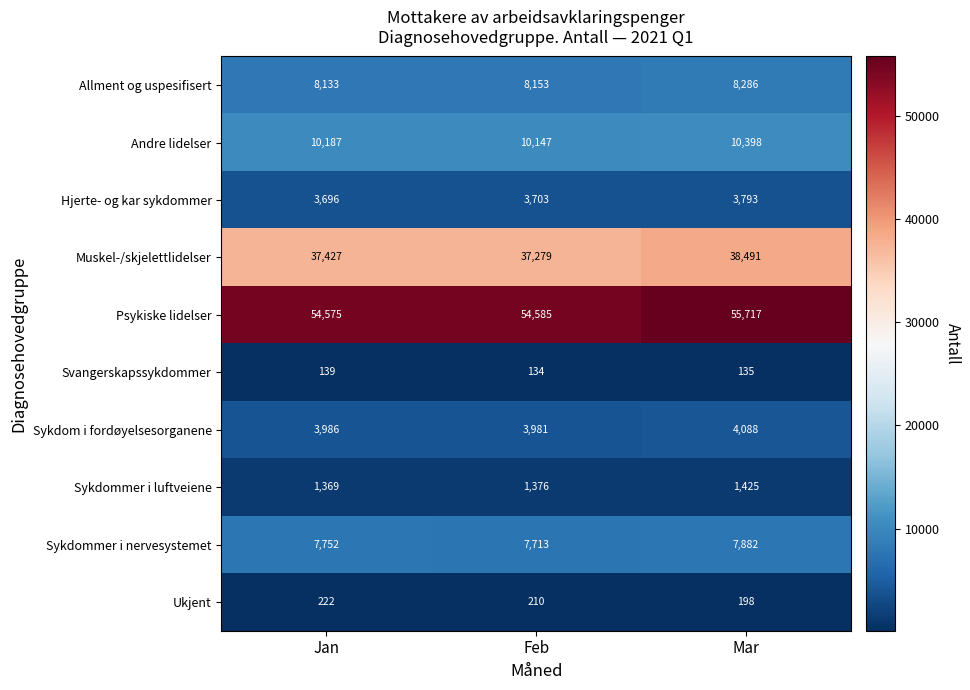

Count the Svangerskapssykdommer values in the range 134 to 139.

3